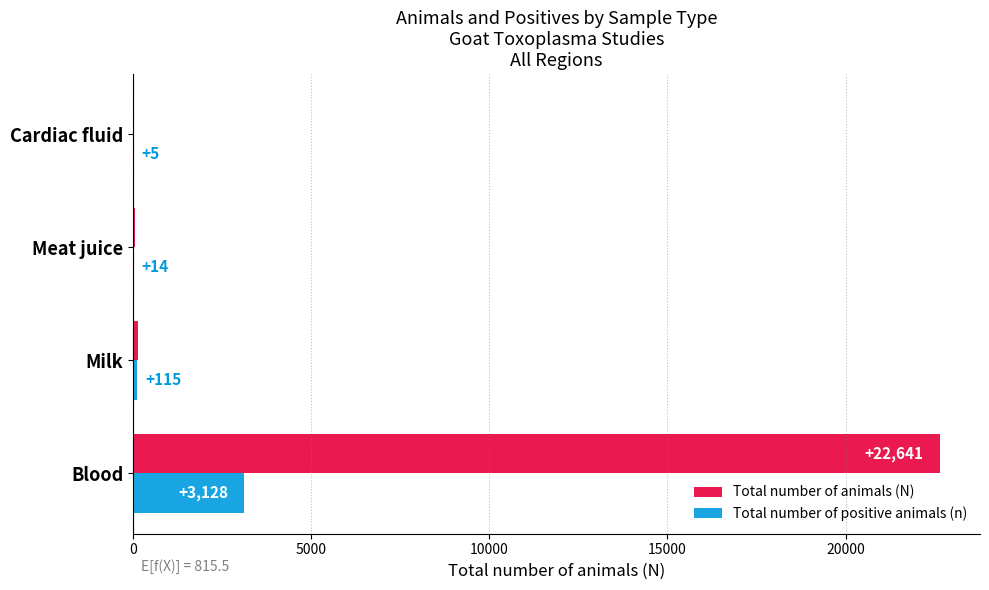

Between Meat juice and Cardiac fluid, which series saw the biggest shift?

Total number of animals (N)